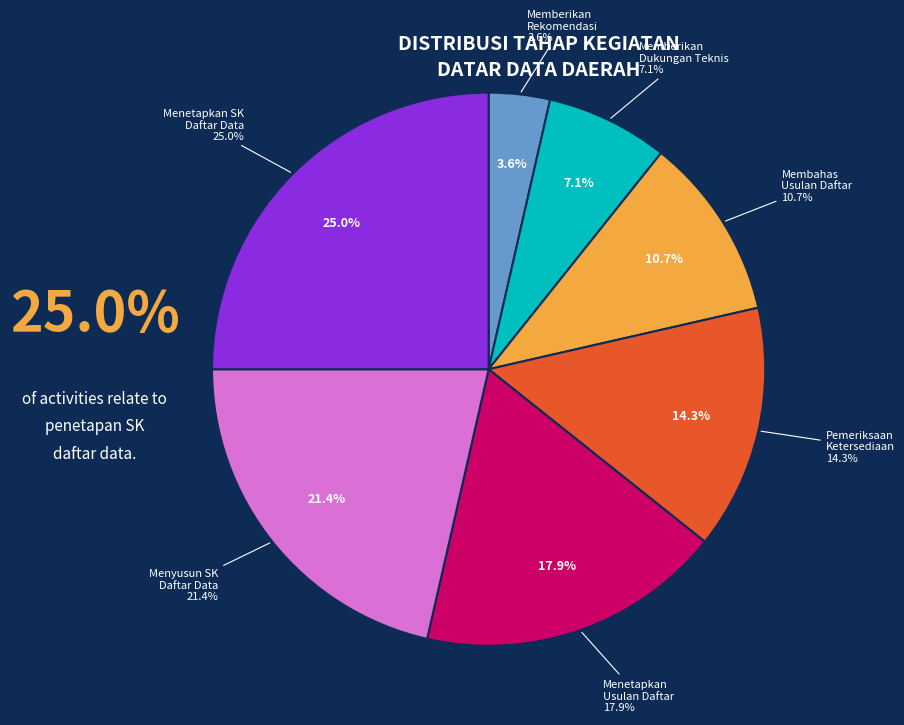

To the nearest percent, what portion does Memberikan Rekomendasi dan Pembinaan represent?

4%